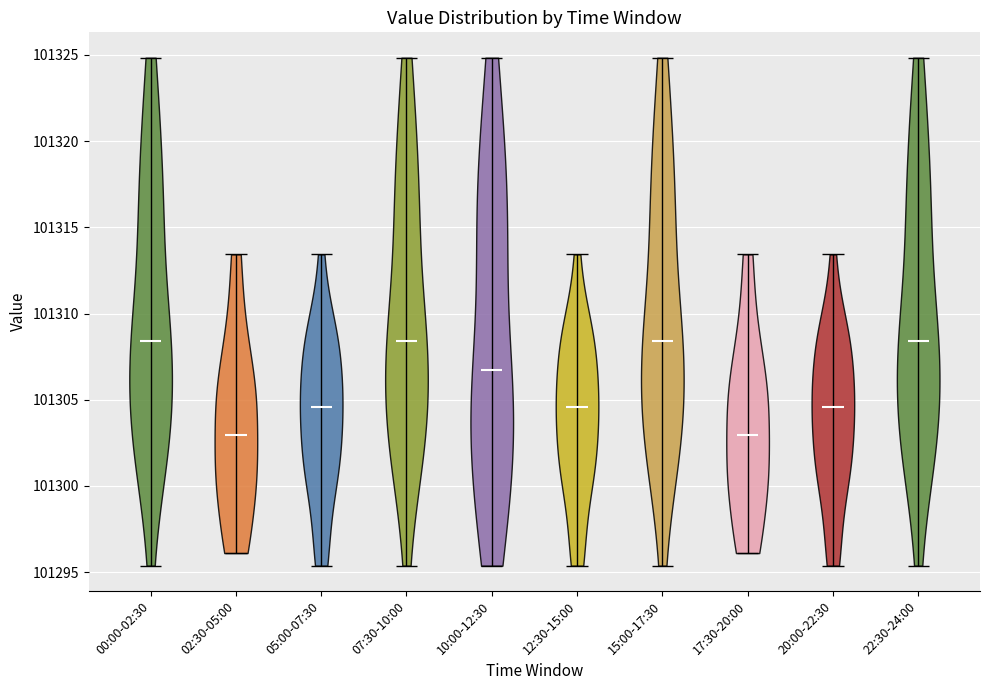

Reading left to right, read every violin against the y-axis: where its median line is, and the lowest and highest points it reaches. The values are not printed on the chart, so give them approximately, as read against the axis.

00:00-02:30: median line 101308.5, lowest point 101295.5, highest point 101325.0
02:30-05:00: median line 101303.0, lowest point 101296.0, highest point 101313.5
05:00-07:30: median line 101304.5, lowest point 101295.5, highest point 101313.5
07:30-10:00: median line 101308.5, lowest point 101295.5, highest point 101325.0
10:00-12:30: median line 101306.5, lowest point 101295.5, highest point 101325.0
12:30-15:00: median line 101304.5, lowest point 101295.5, highest point 101313.5
15:00-17:30: median line 101308.5, lowest point 101295.5, highest point 101325.0
17:30-20:00: median line 101303.0, lowest point 101296.0, highest point 101313.5
20:00-22:30: median line 101304.5, lowest point 101295.5, highest point 101313.5
22:30-24:00: median line 101308.5, lowest point 101295.5, highest point 101325.0